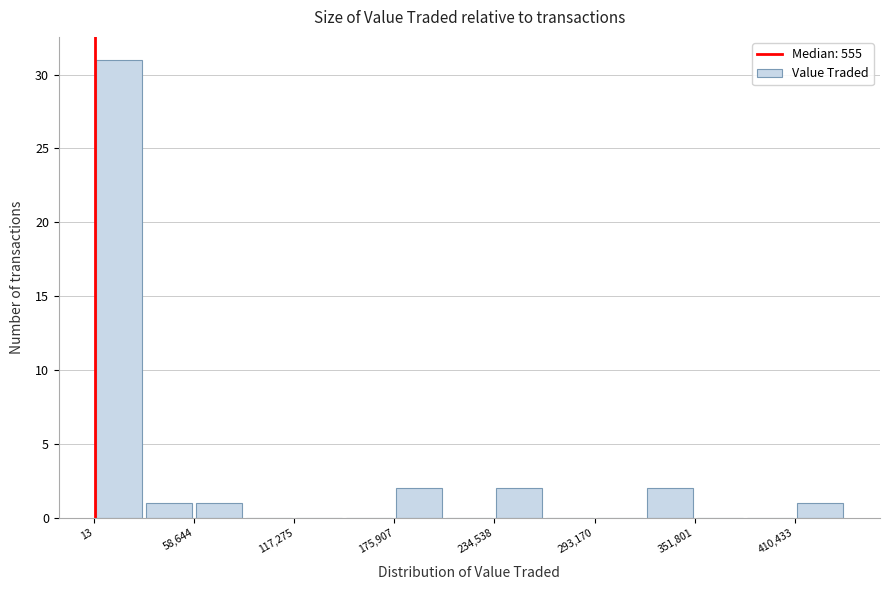

Read against the x-axis, roughly where is the centre of the tallest bar?

10000